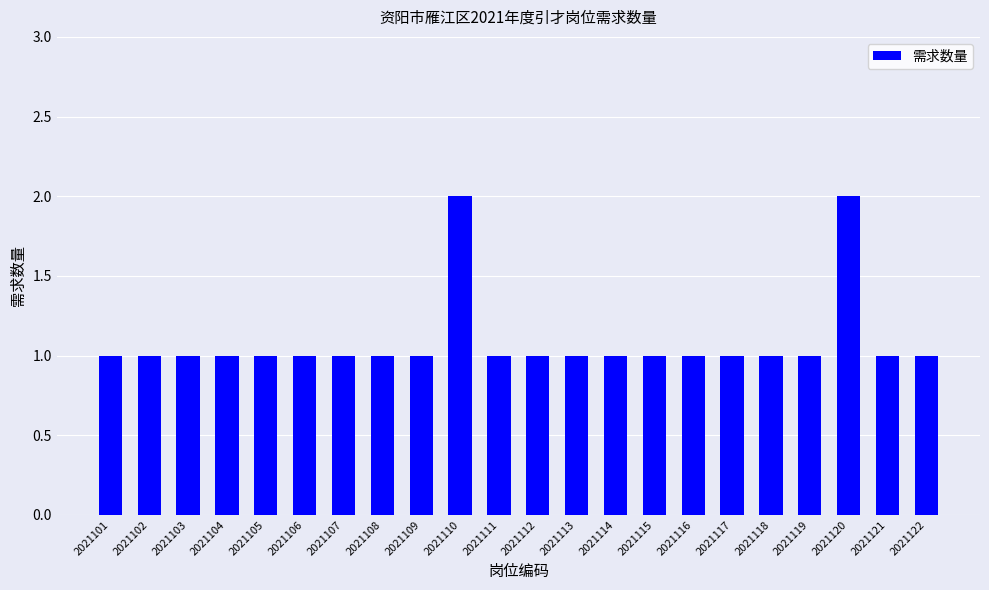

Reading right to left, transcribe all the data shown in this chart.

1	1	2	1	1	1	1	1	1	1	1	1	2	1	1	1	1	1	1	1	1	1